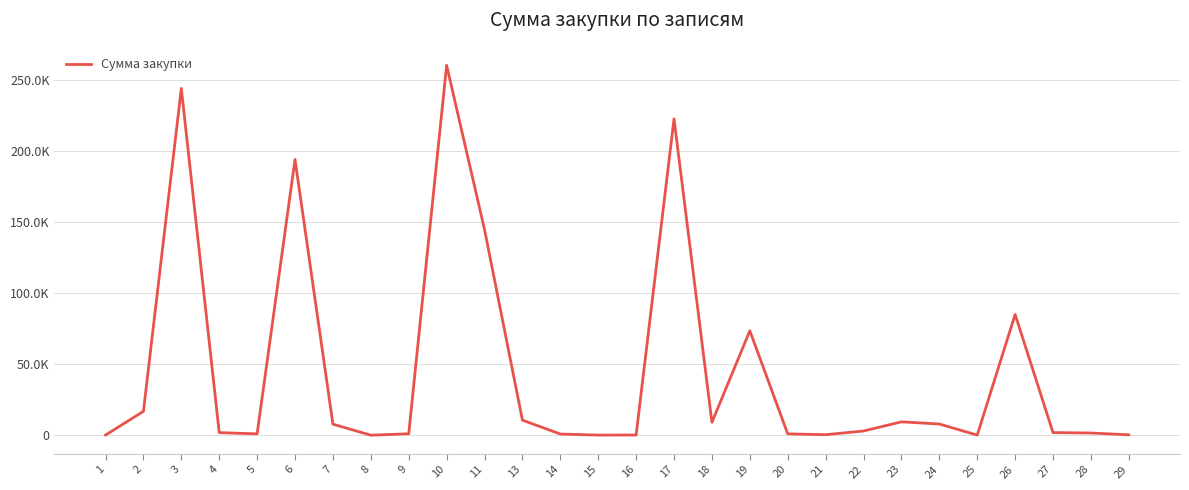

At which category does the chart reach its peak across all series?

10